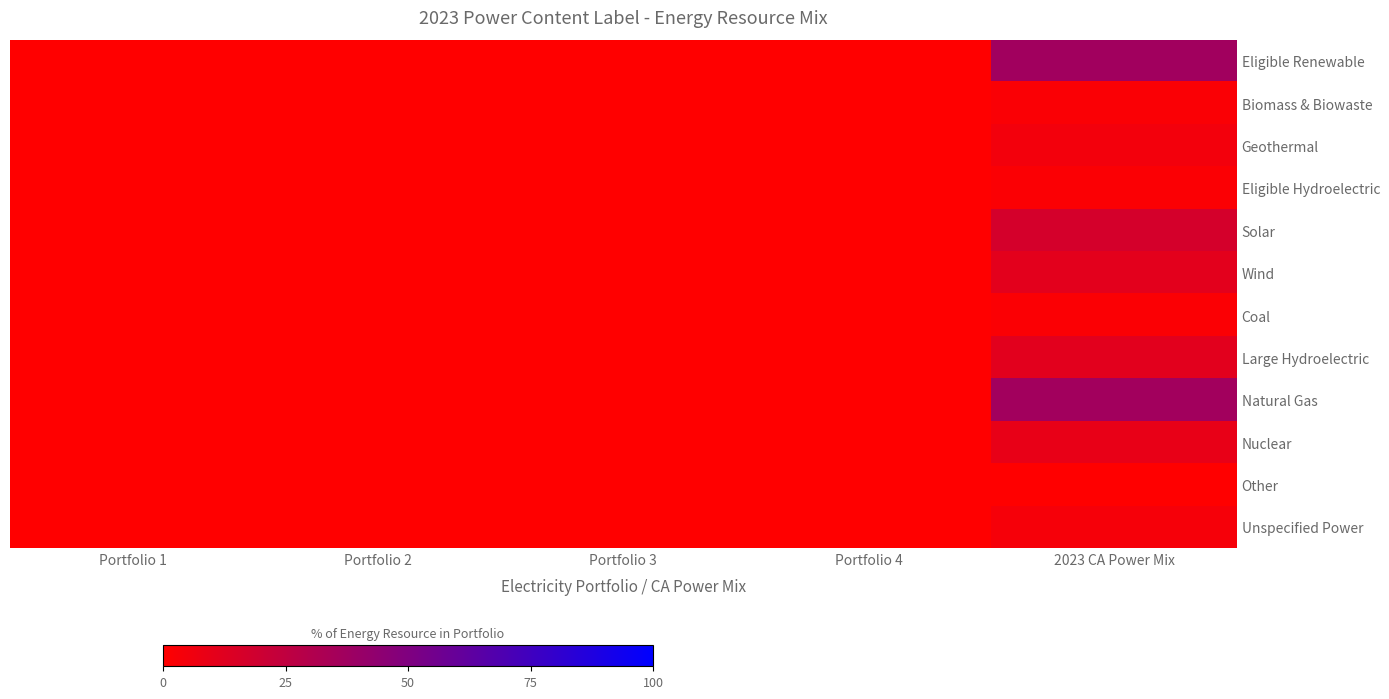

At which category does the chart reach its minimum across all series?

Portfolio 1